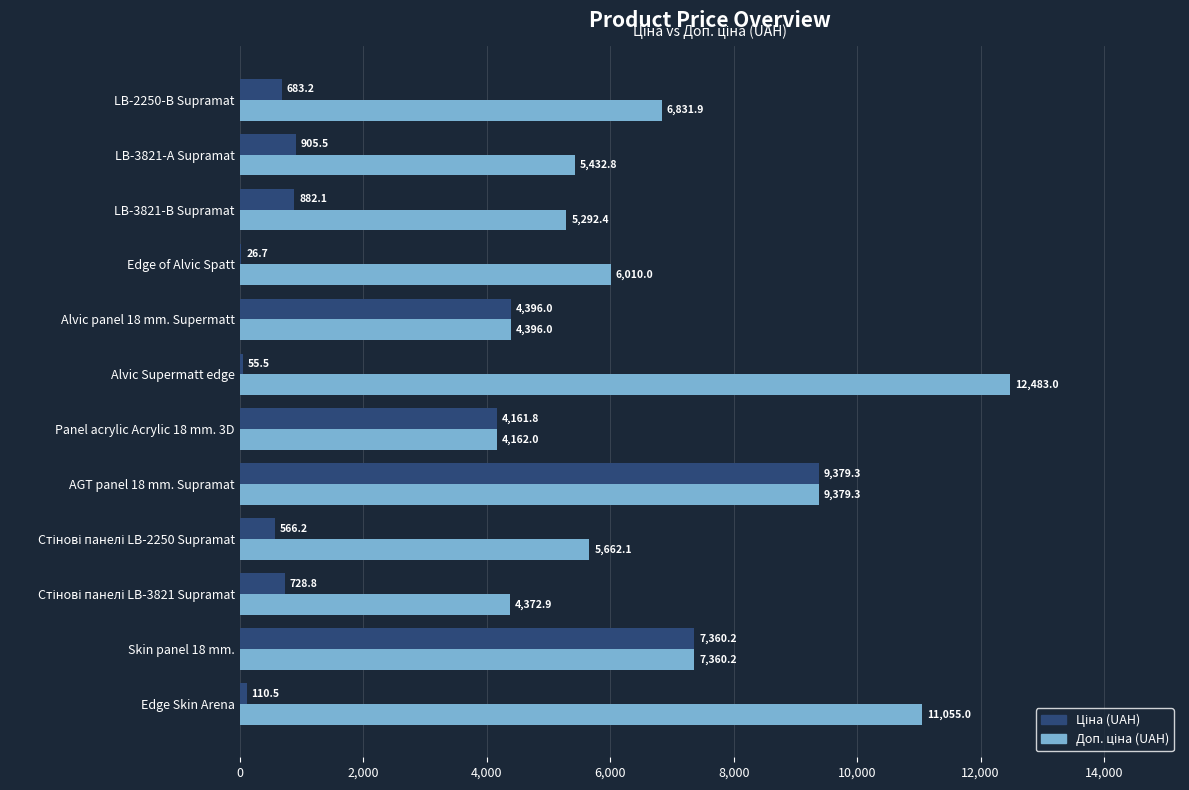

What is the total value across all series at AGT panel 18 mm. Supramat?

18758.6